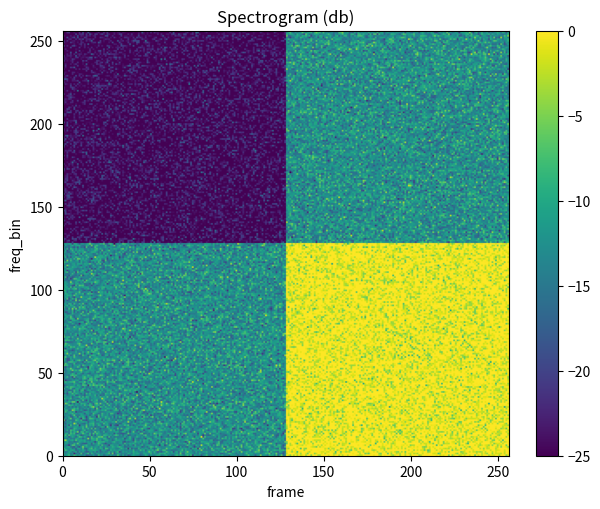

True or false: 5f1ab0f70e14d1370517971fc88e6bf0894c0ef has a value of 0 at direction.

False